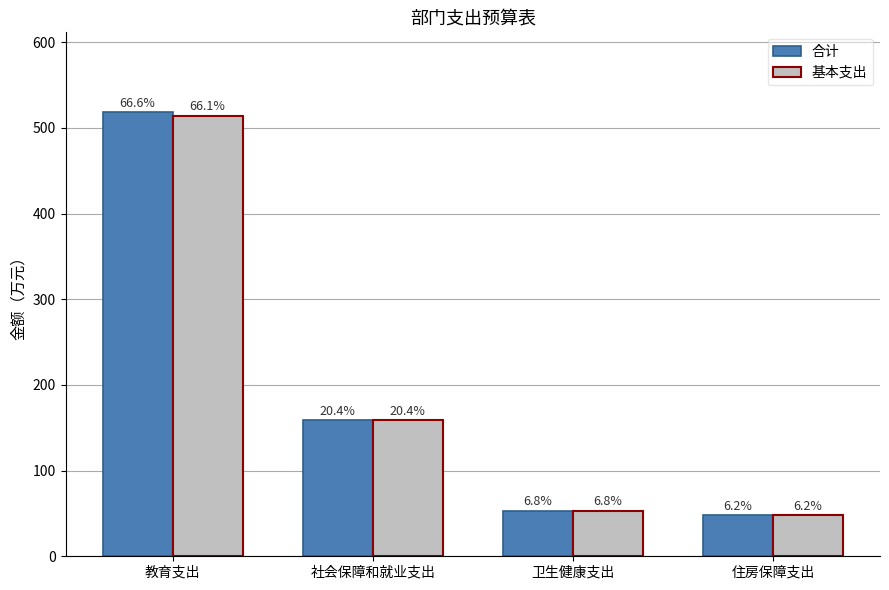

How many bars are there in total?

8